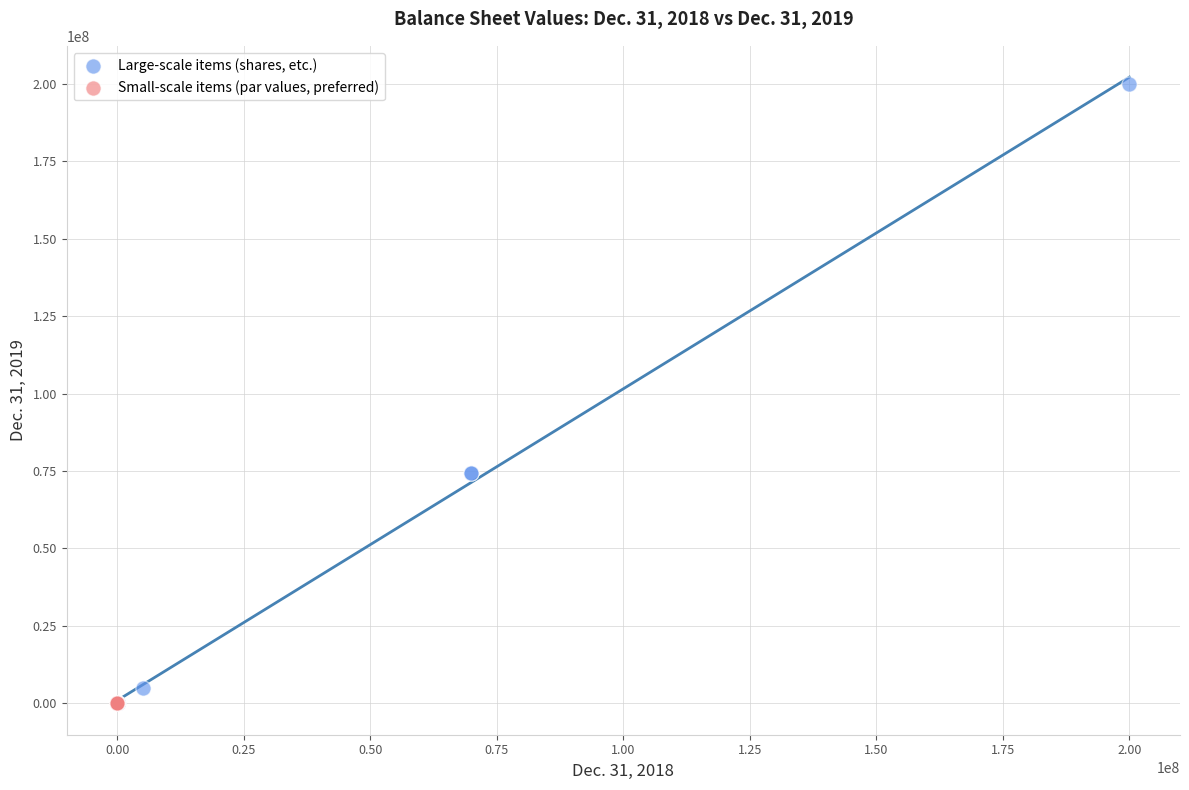

Which series has the largest Y range (max minus min)?

Large-scale items (shares, etc.)